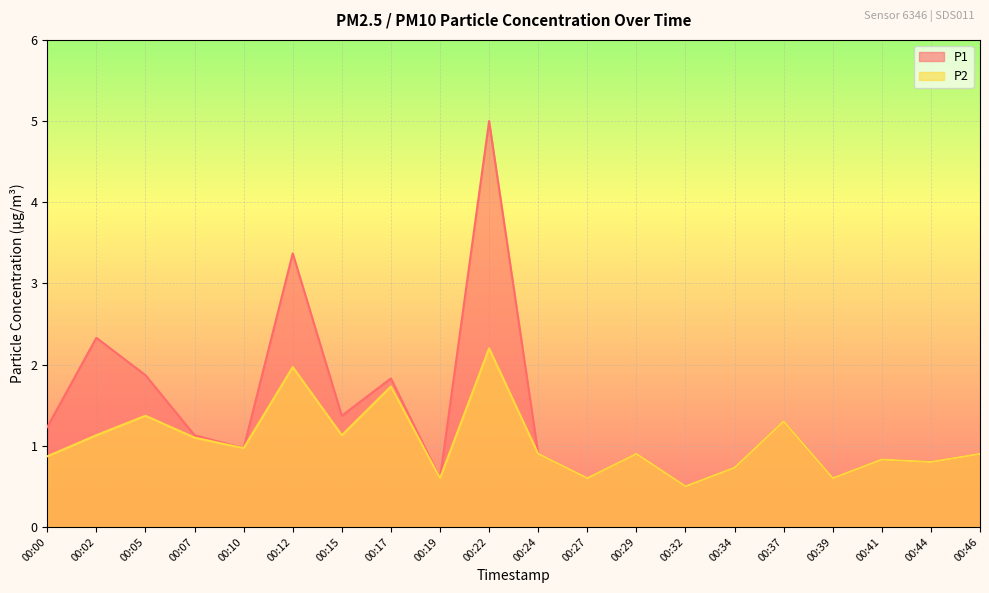

What value does the P2 series have at 00:46?

0.9